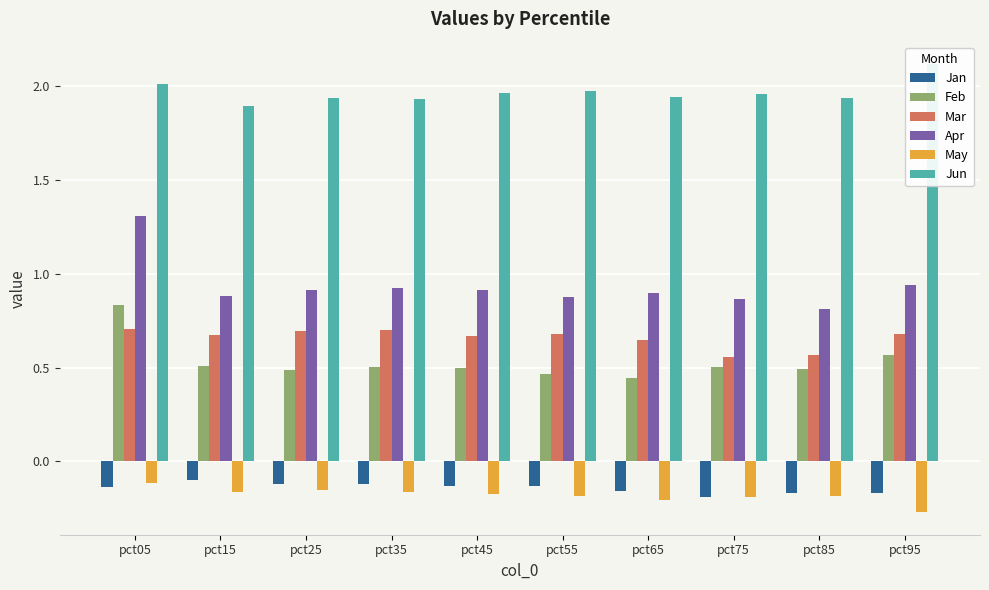

Reading left to right, list all the values displayed in this chart.

Jan: pct05=-0.1	pct15=-0.1	pct25=-0.1	pct35=-0.1	pct45=-0.1	pct55=-0.1	pct65=-0.2	pct75=-0.2	pct85=-0.2	pct95=-0.2
Feb: pct05=0.8	pct15=0.5	pct25=0.5	pct35=0.5	pct45=0.5	pct55=0.5	pct65=0.4	pct75=0.5	pct85=0.5	pct95=0.6
Mar: pct05=0.7	pct15=0.7	pct25=0.7	pct35=0.7	pct45=0.7	pct55=0.7	pct65=0.6	pct75=0.6	pct85=0.6	pct95=0.7
Apr: pct05=1.3	pct15=0.9	pct25=0.9	pct35=0.9	pct45=0.9	pct55=0.9	pct65=0.9	pct75=0.9	pct85=0.8	pct95=0.9
May: pct05=-0.1	pct15=-0.2	pct25=-0.2	pct35=-0.2	pct45=-0.2	pct55=-0.2	pct65=-0.2	pct75=-0.2	pct85=-0.2	pct95=-0.3
Jun: pct05=2.0	pct15=1.9	pct25=1.9	pct35=1.9	pct45=2.0	pct55=2.0	pct65=1.9	pct75=2.0	pct85=1.9	pct95=2.1